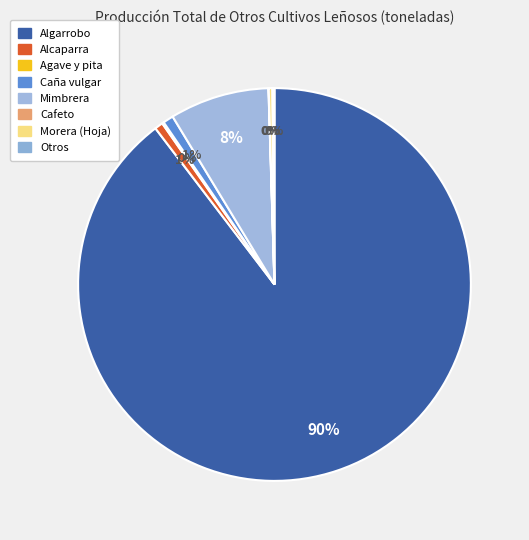

True or false: Caña vulgar accounts for 1% of the total.

True